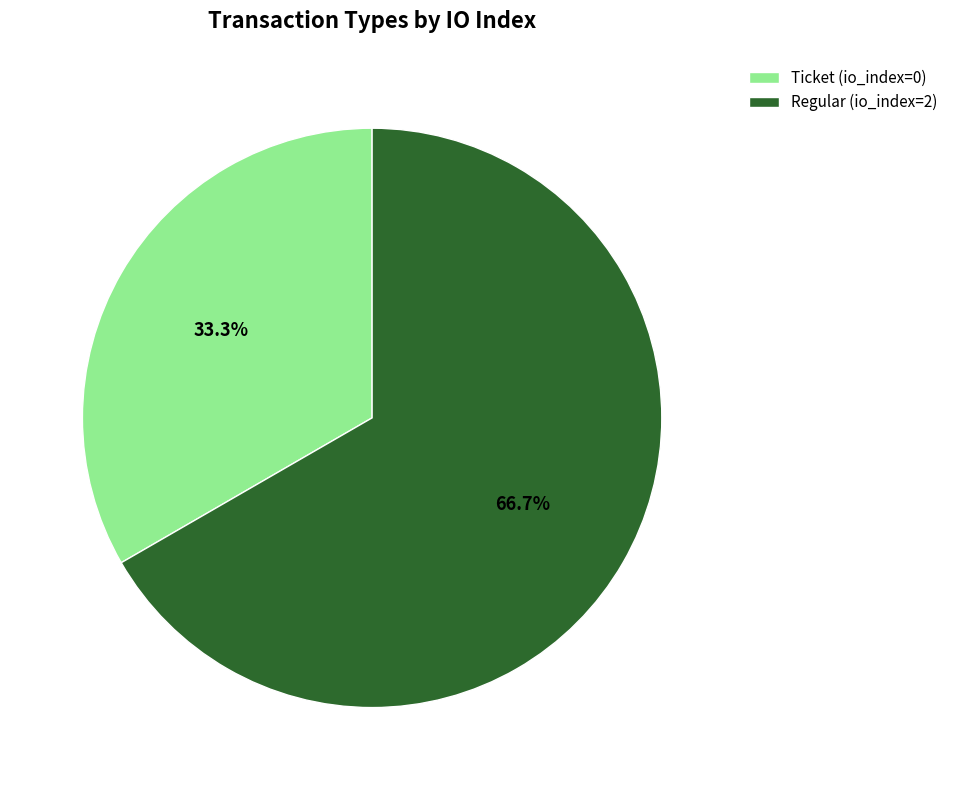

To the nearest percent, what is the difference between the largest and smallest slice percentages?

33%